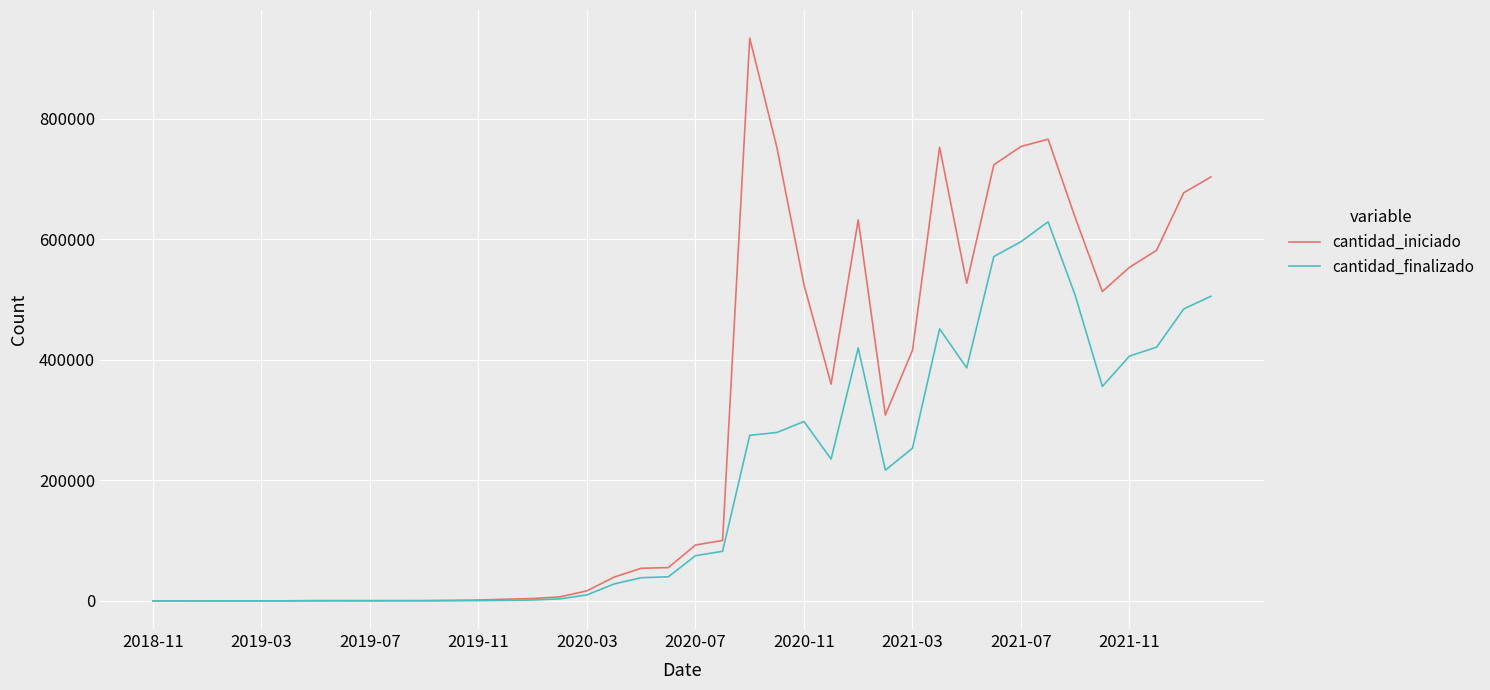

What is the maximum value shown in the chart?

933888